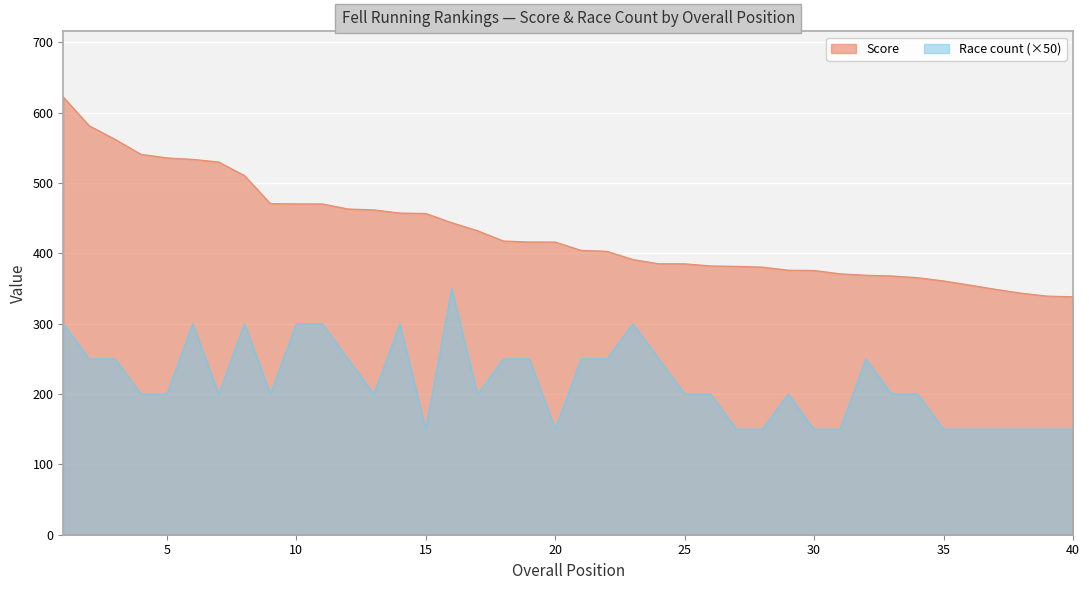

At which label does Score reach its peak?

1